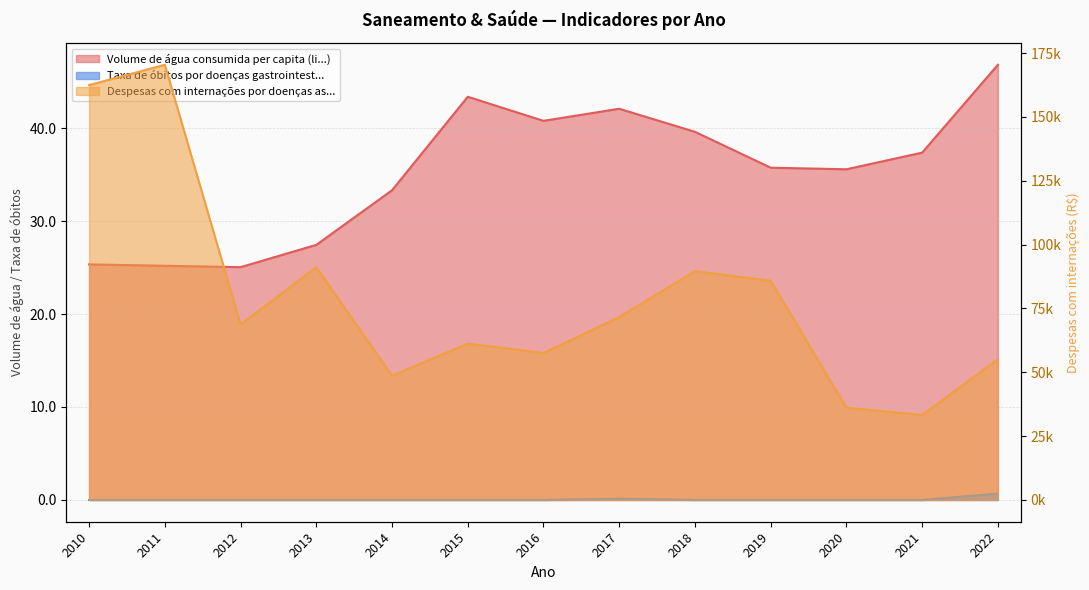

Which category has the lowest value across all series?

2010